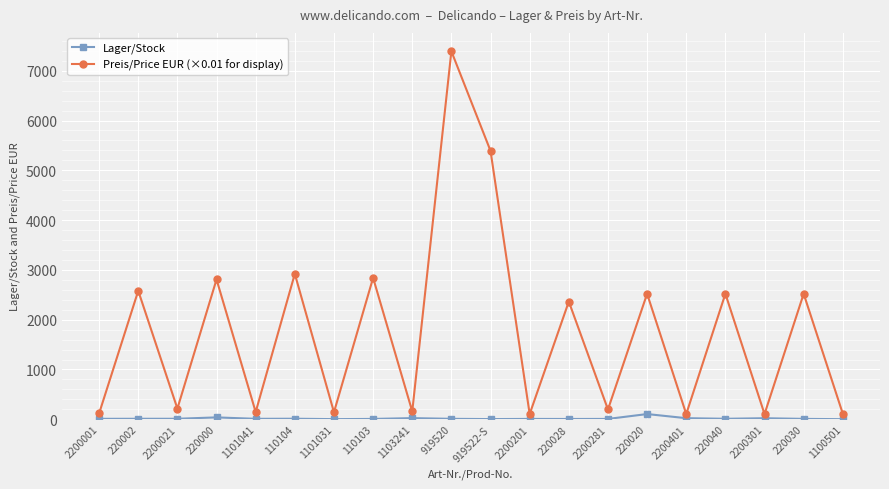

What is the difference between the maximum and second lowest values in the Preis/Price EUR (×0.01 for display) series?

7285